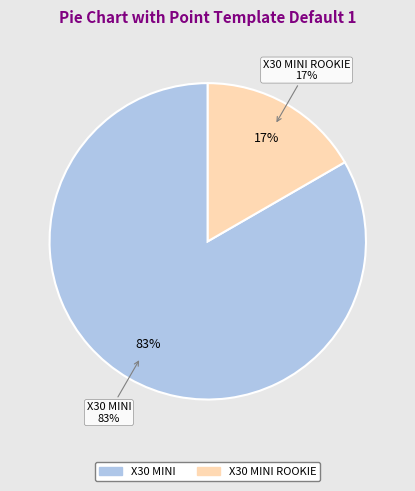

What percentage is the X30 MINI slice, to the nearest percent?

83%